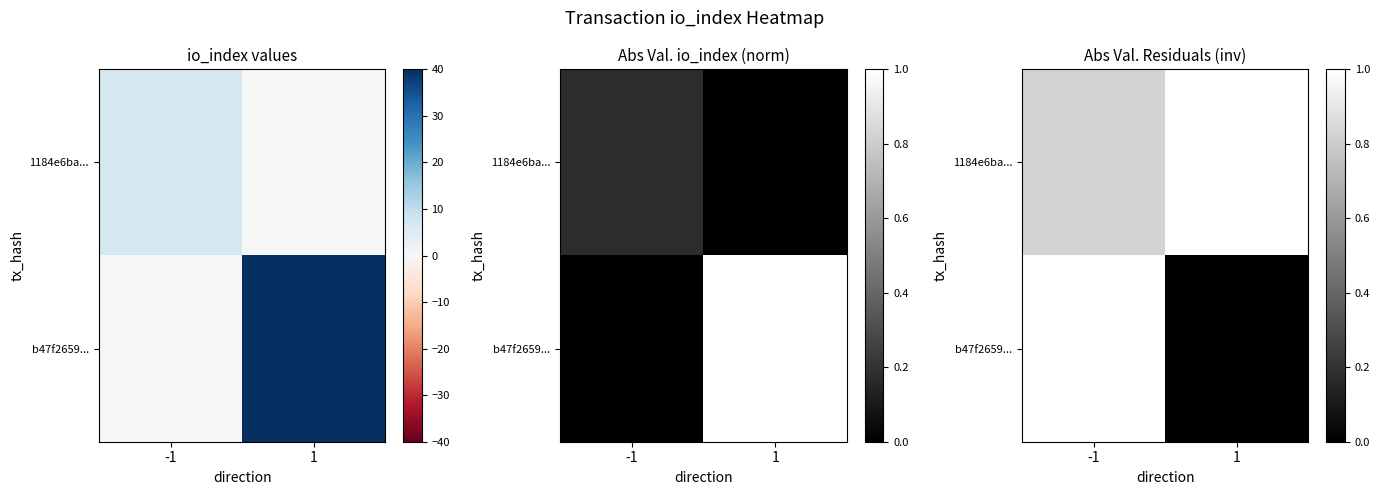

List the labels in order of b47f2659... value, smallest first.

1, -1